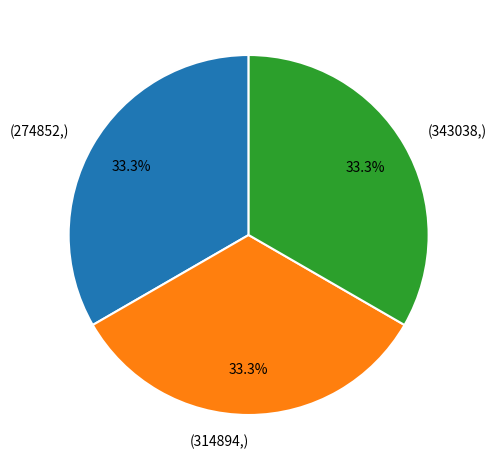

Does (314894,) account for over 50% of the chart?

No